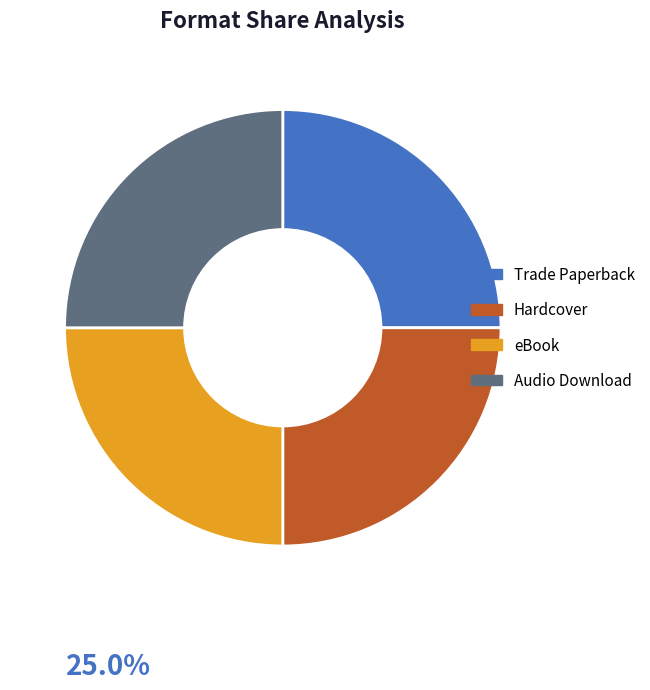

Does Hardcover account for over 50% of the chart?

No